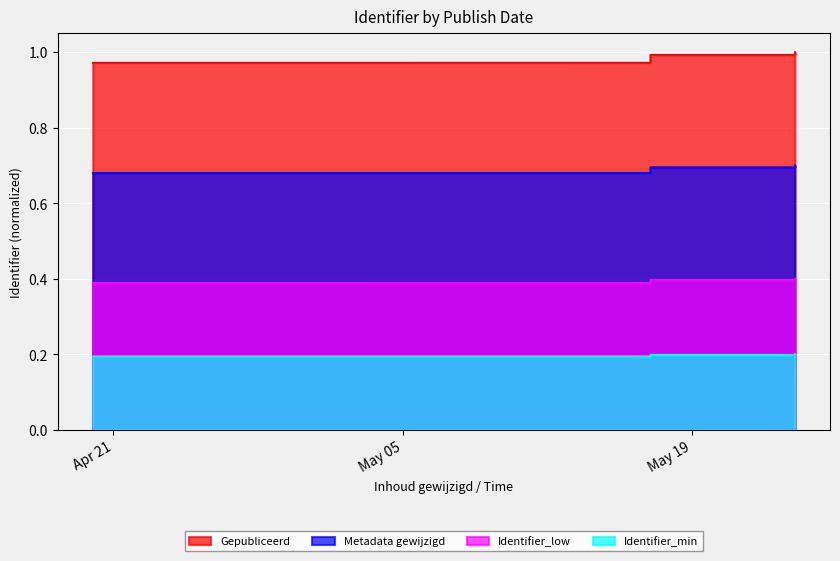

What is the greatest value displayed?

1.0